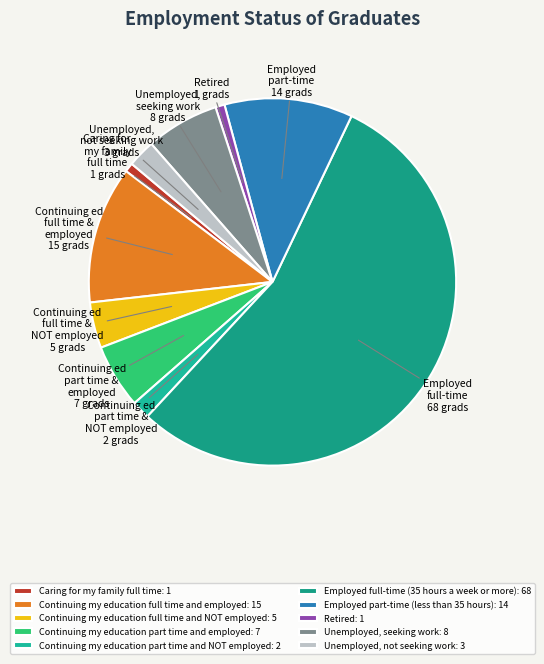

Is there any slice that represents more than half of the pie?

Yes